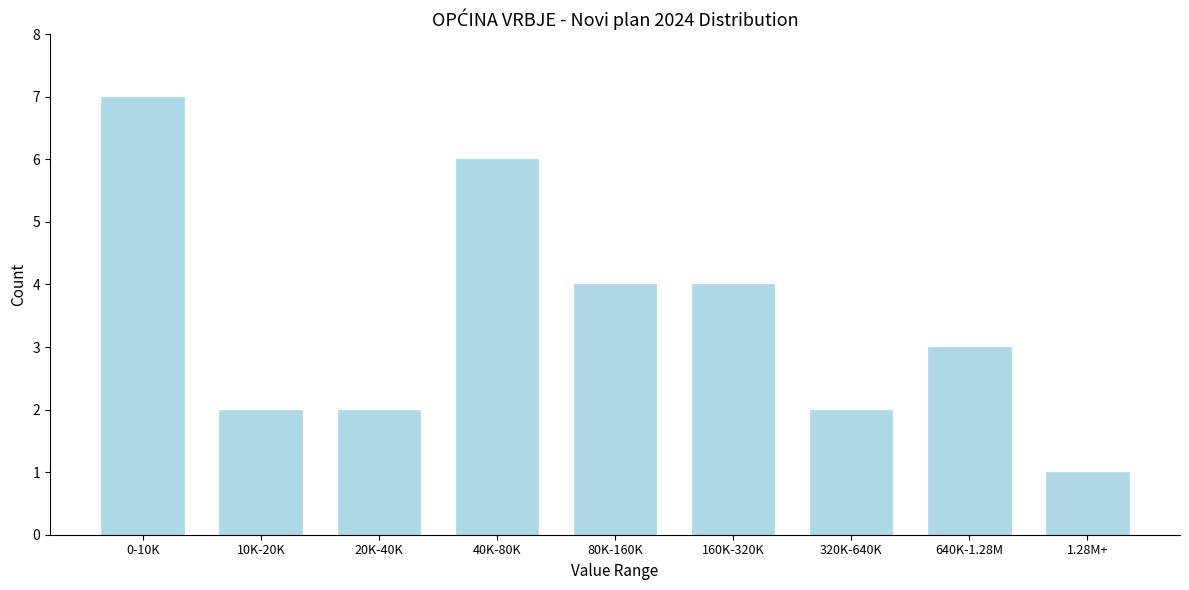

Reading right to left, what are all the values shown in this chart?

1.28M+=1	640K-1.28M=3	320K-640K=2	160K-320K=4	80K-160K=4	40K-80K=6	20K-40K=2	10K-20K=2	0-10K=7